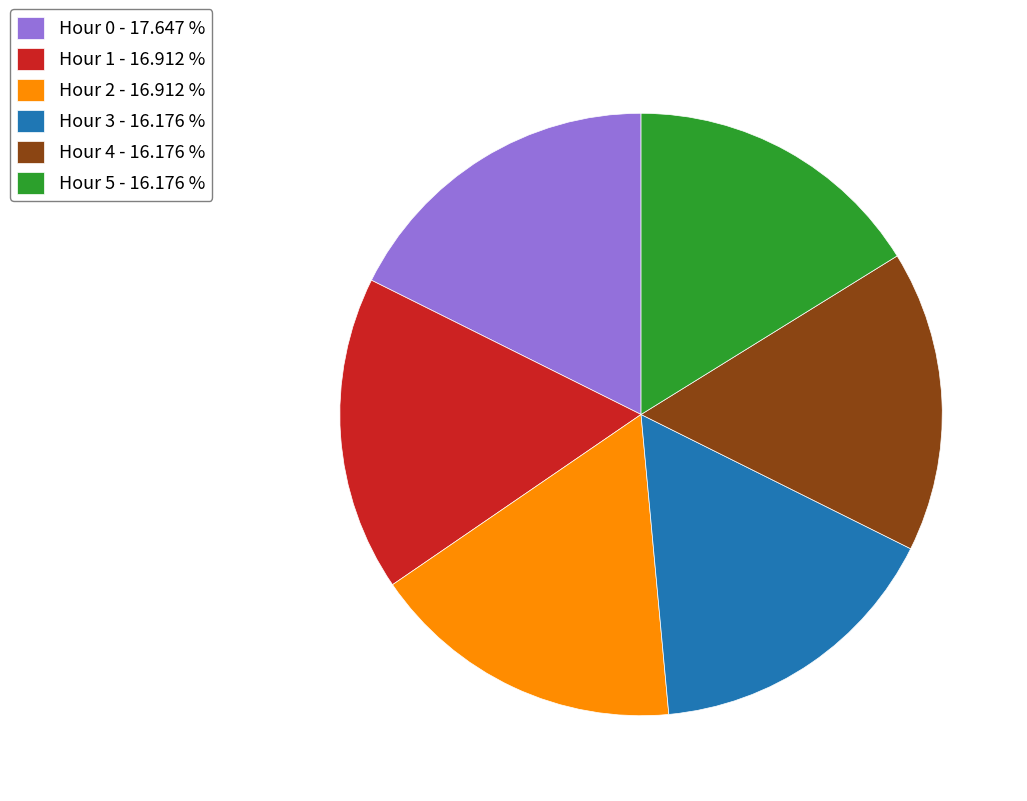

Which has a higher value, Hour 4 or Hour 1?

Hour 1